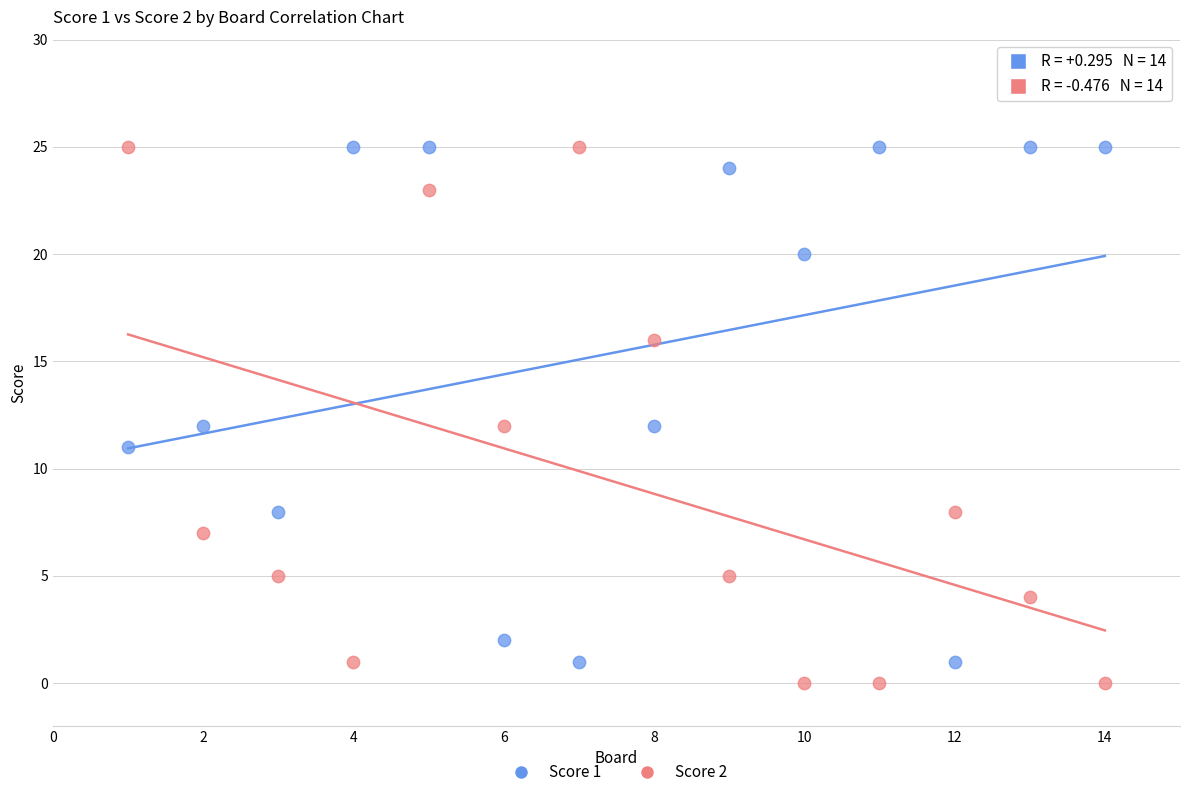

What are all the series names shown in the legend?

Score 1, Score 2